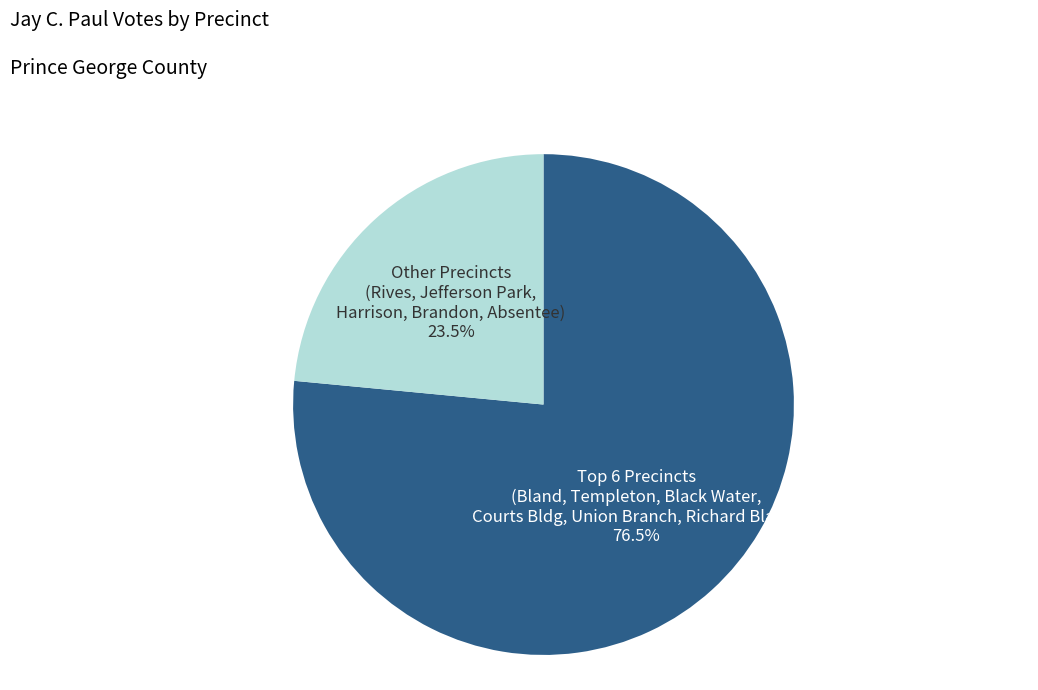

How many slices are in this pie chart?

2